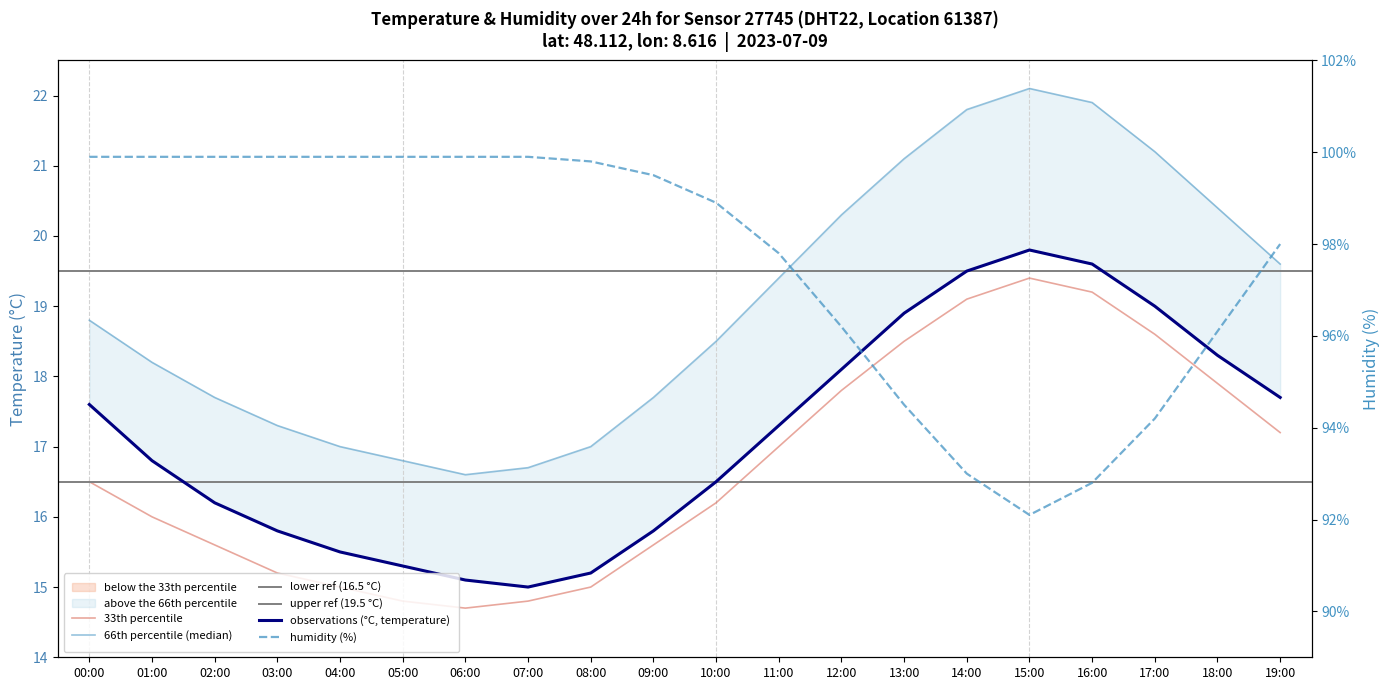

How many values in the temperature series are below 17?

10